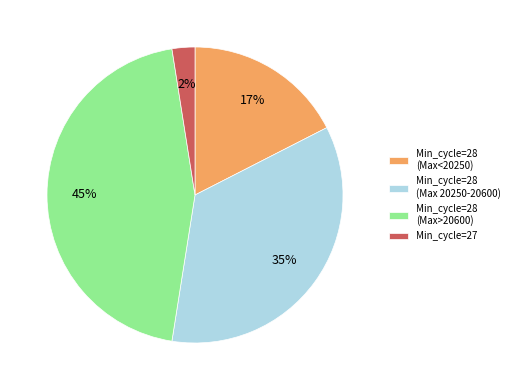

Count the number of slices in the pie.

4